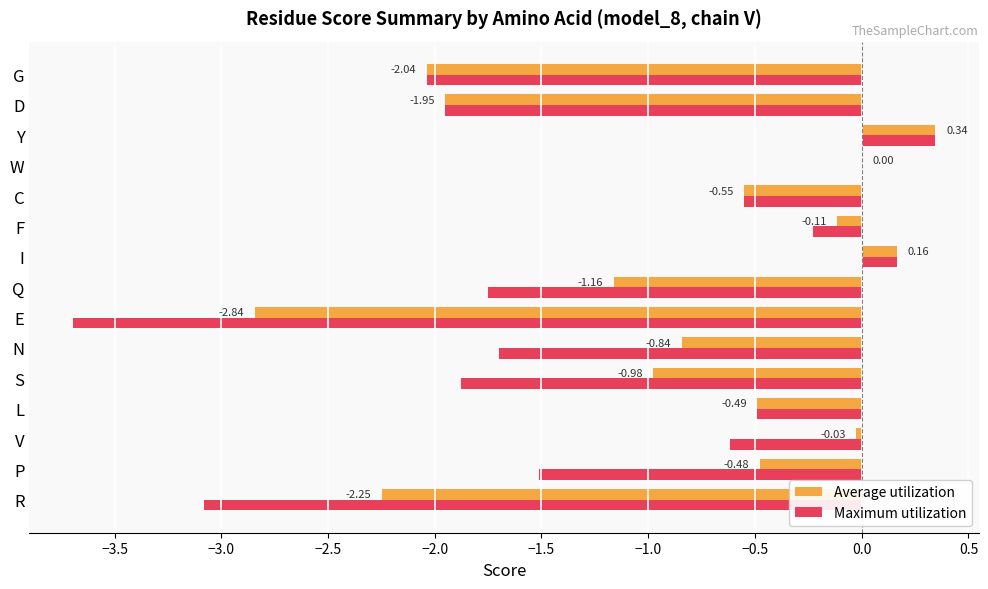

At which label does Maximum utilization reach its peak?

Y